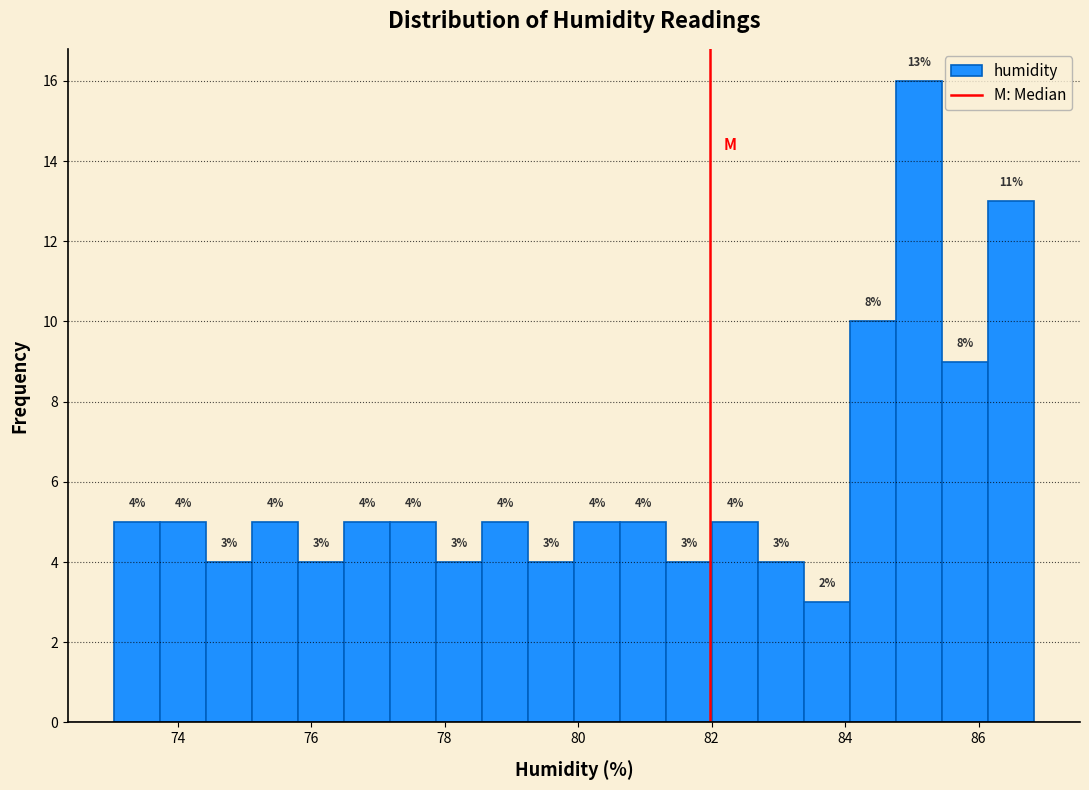

Read against the x-axis, roughly where is the centre of the tallest bar?

85.2